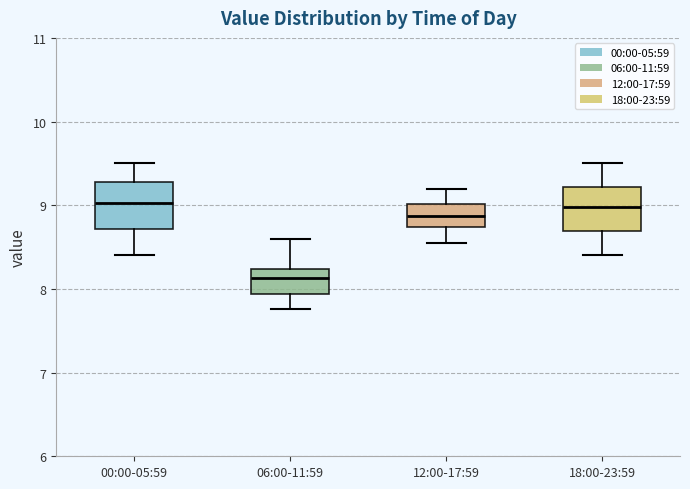

Reading left to right, transcribe this box plot: for each box, give where its median line is, the range the box spans, and where its two whiskers end, as read against the y-axis. The values are not printed on the chart, so give them approximately, as read against the axis.

00:00-05:59: median 9.0, box 8.7 to 9.3, whiskers 8.4 to 9.5
06:00-11:59: median 8.1, box 7.9 to 8.2, whiskers 7.8 to 8.6
12:00-17:59: median 8.9, box 8.7 to 9.0, whiskers 8.6 to 9.2
18:00-23:59: median 9.0, box 8.7 to 9.2, whiskers 8.4 to 9.5